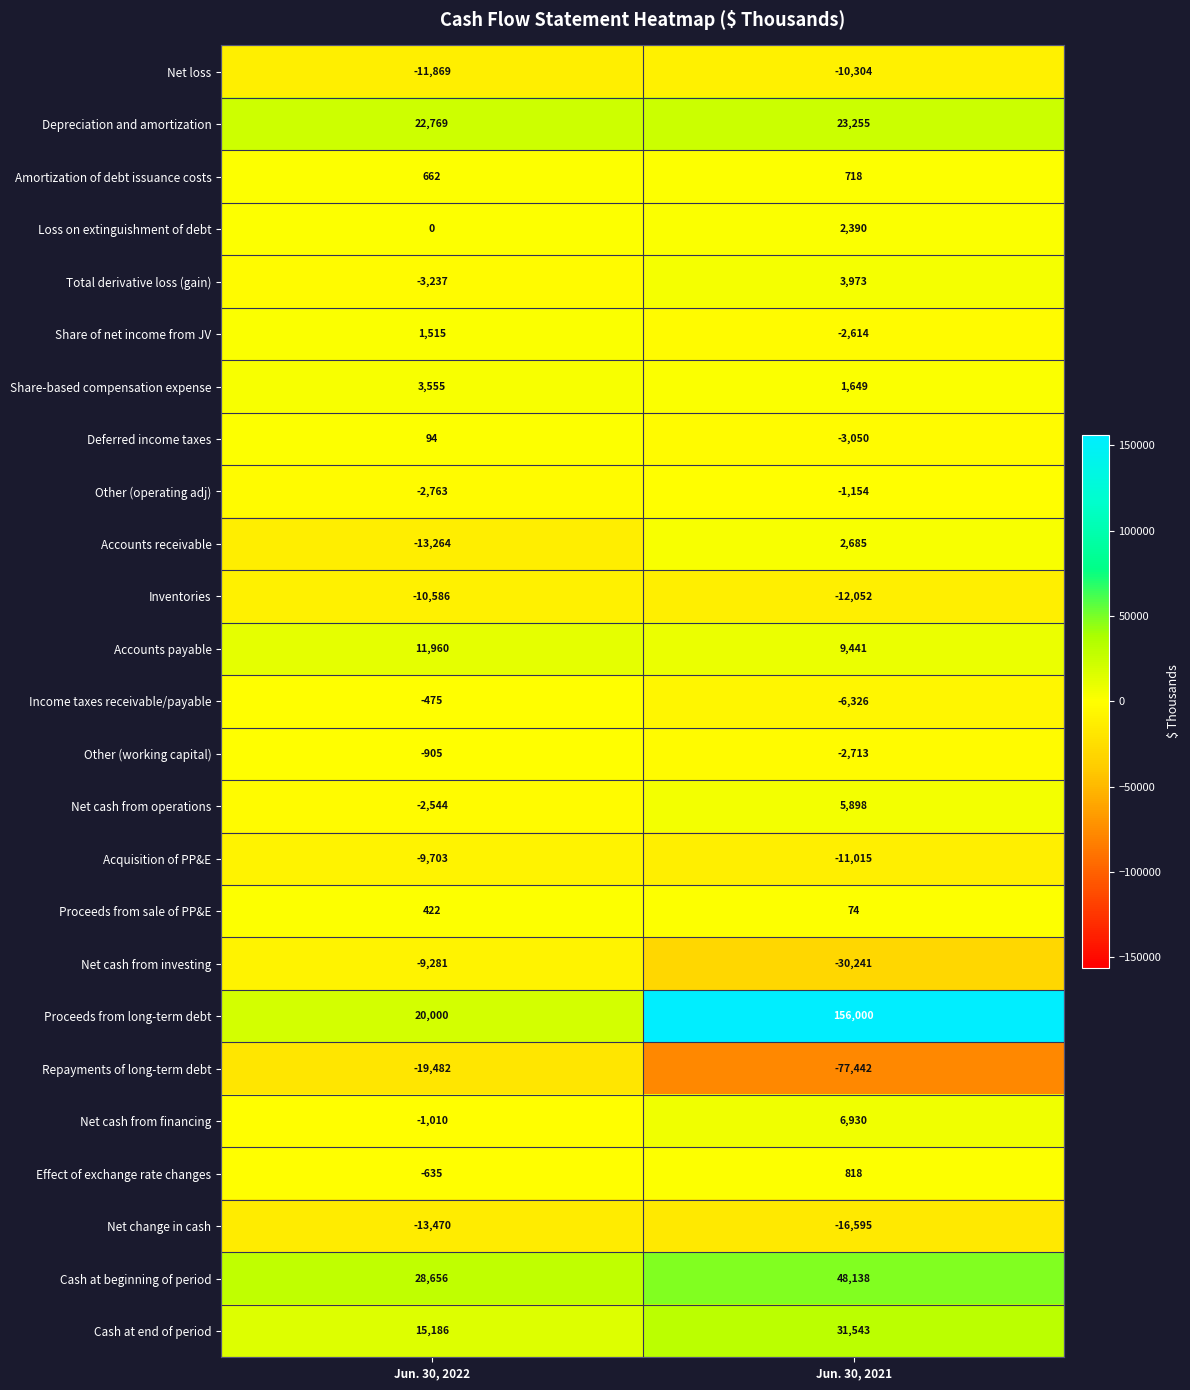

Which category has the highest value across all series?

Jun. 30, 2021